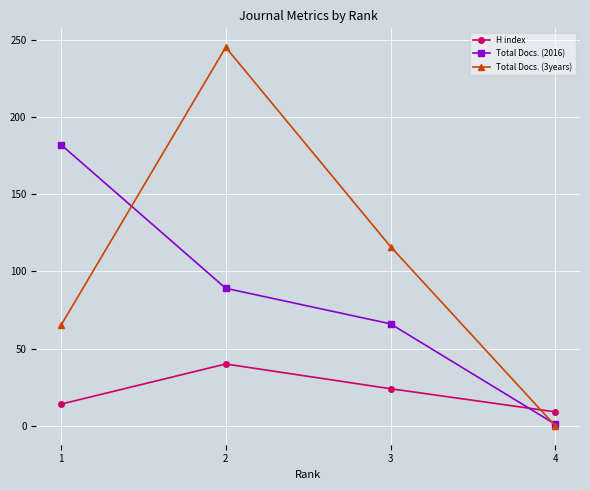

Which label corresponds to the largest value in the chart?

2